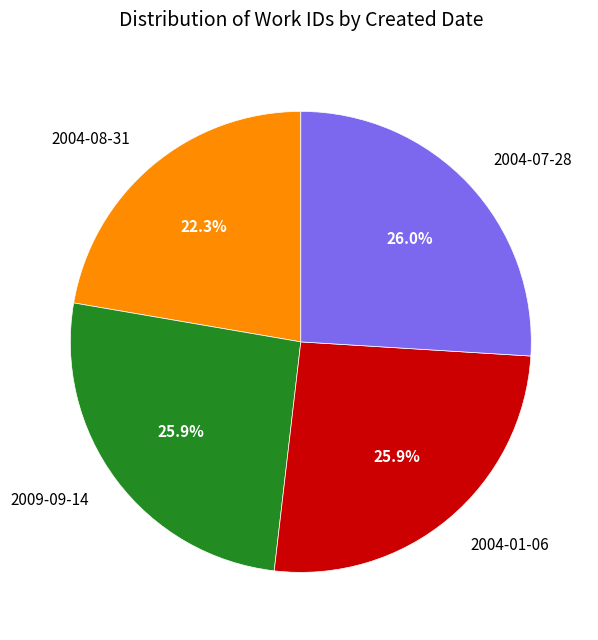

To the nearest percent, what portion does 2004-07-28 represent?

26%